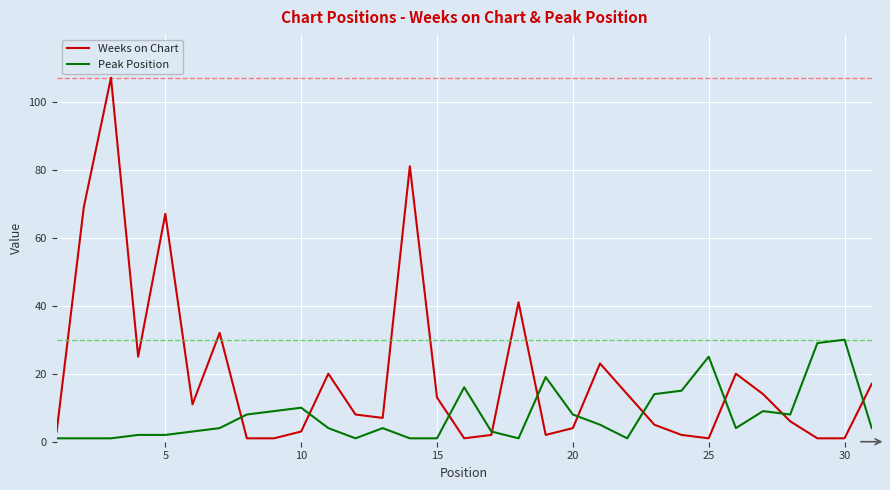

Count the number of categories in the chart.

31